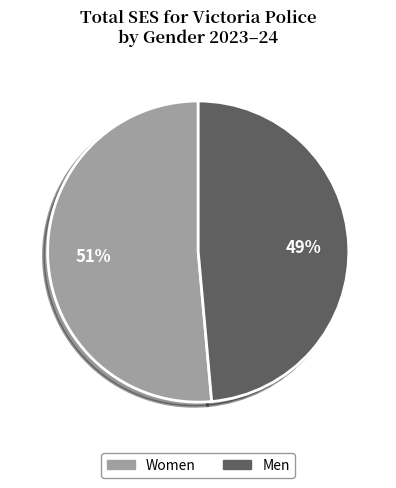

The Men slice represents 49% of the pie. True or false?

True